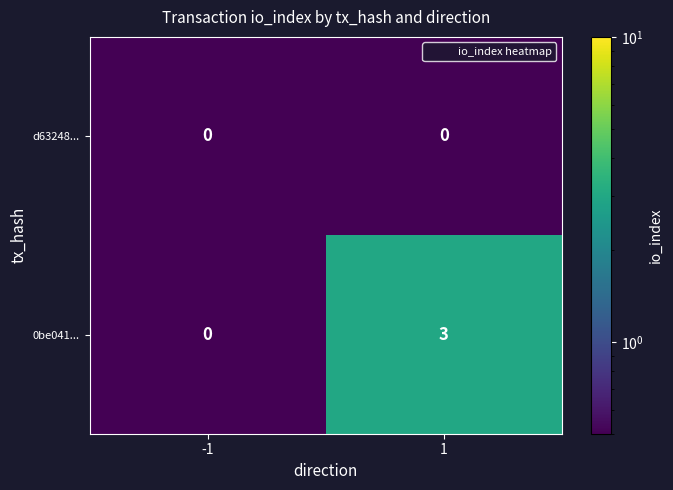

True or false: 0be041... has a value of 1 at -1.

False